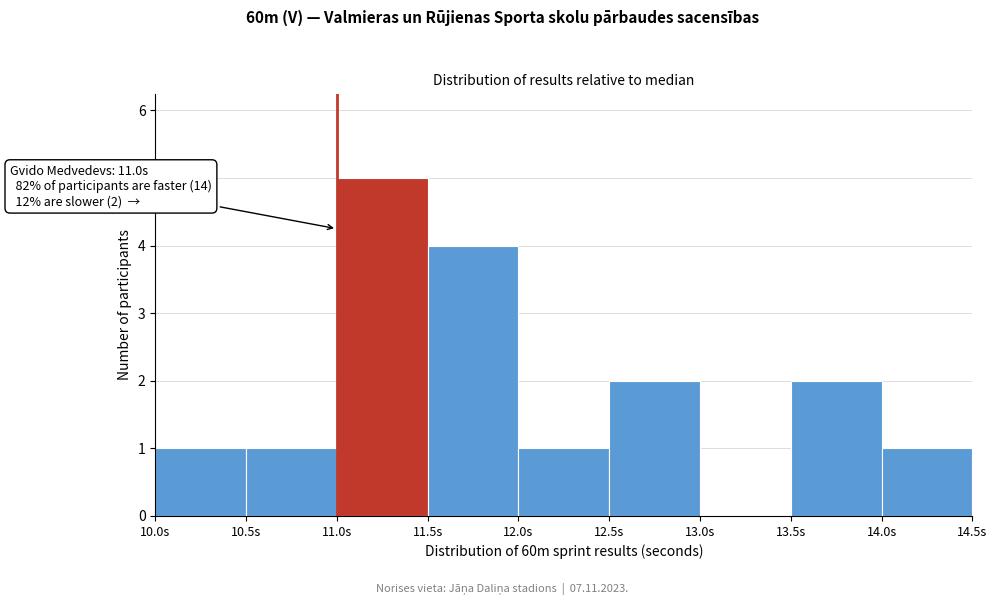

Over which range of the x-axis is the bar tallest?

11.0 to 11.5